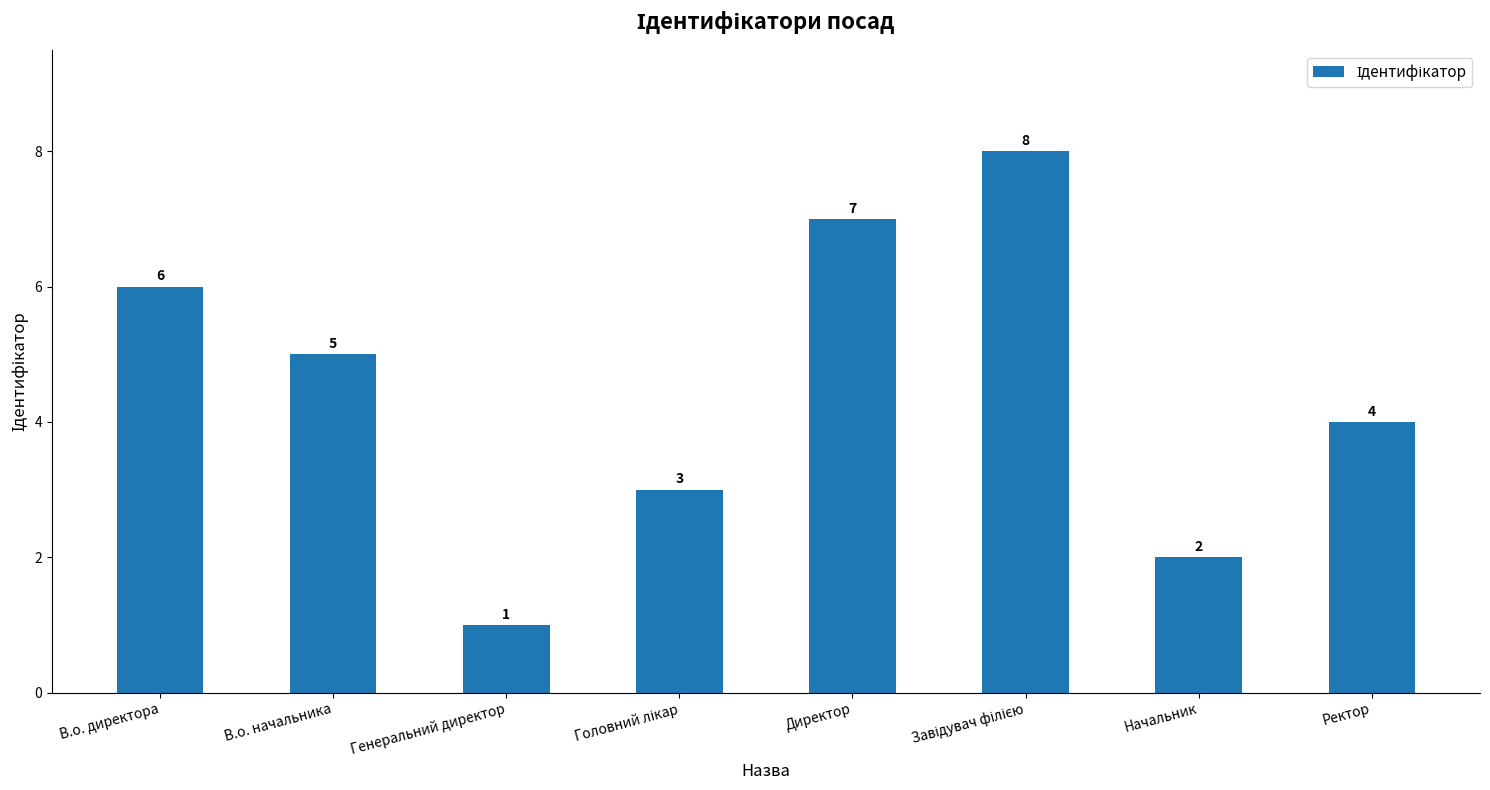

What is the greatest value displayed?

8